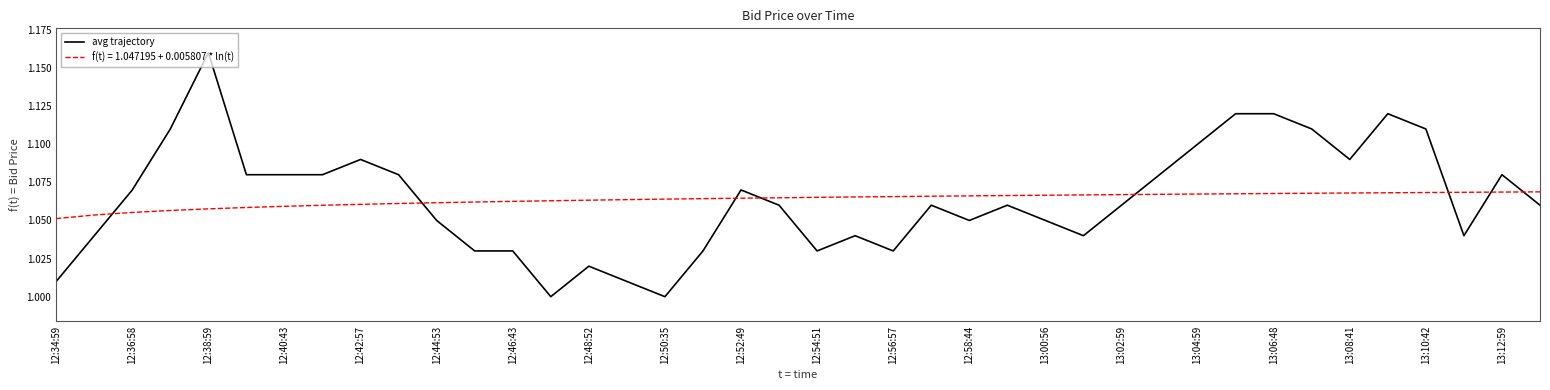

Rank the series by their maximum value, from lowest to highest.

f(t) = 1.047195 + 0.005807 * ln(t), avg trajectory